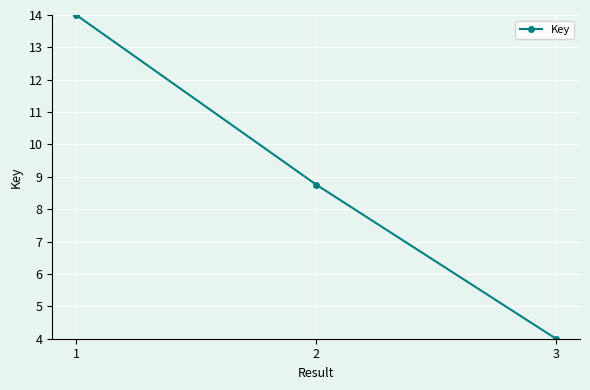

What is the change in value from 1 to 2?

-5.2